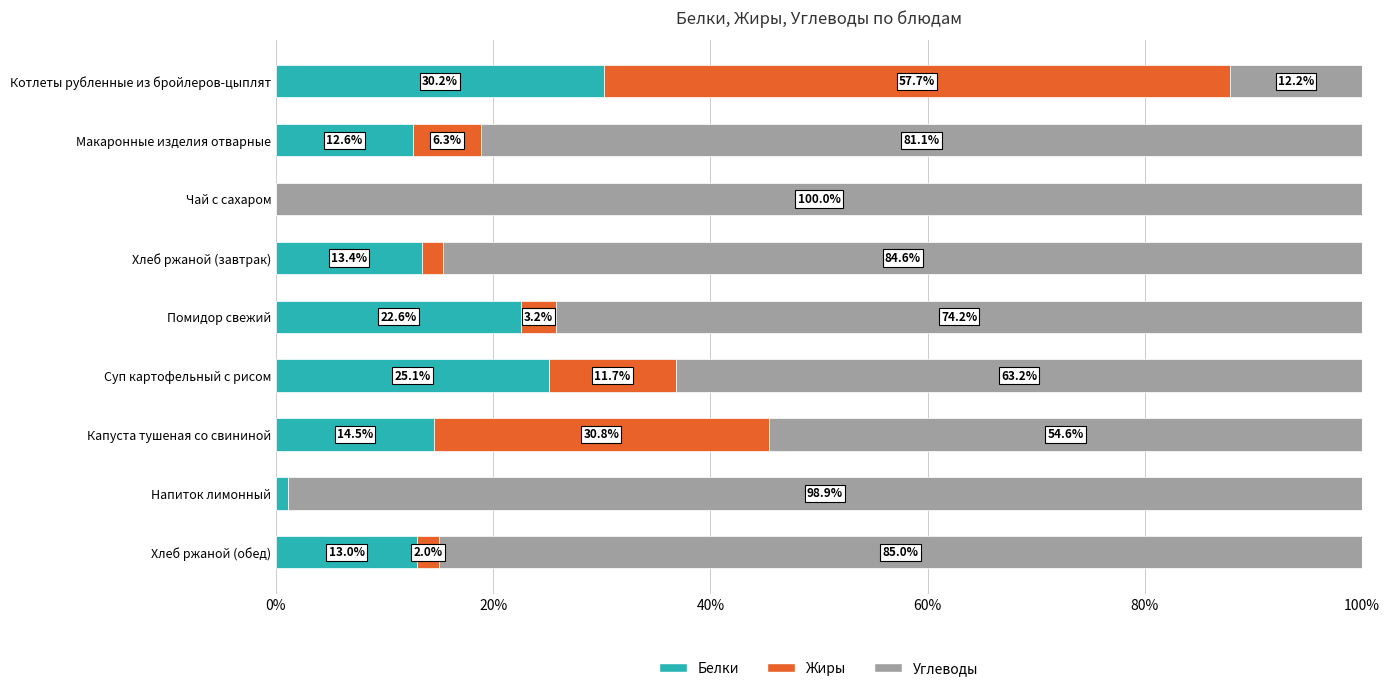

What is the approximate value of Белки at Хлеб ржаной (обед)?

13.0